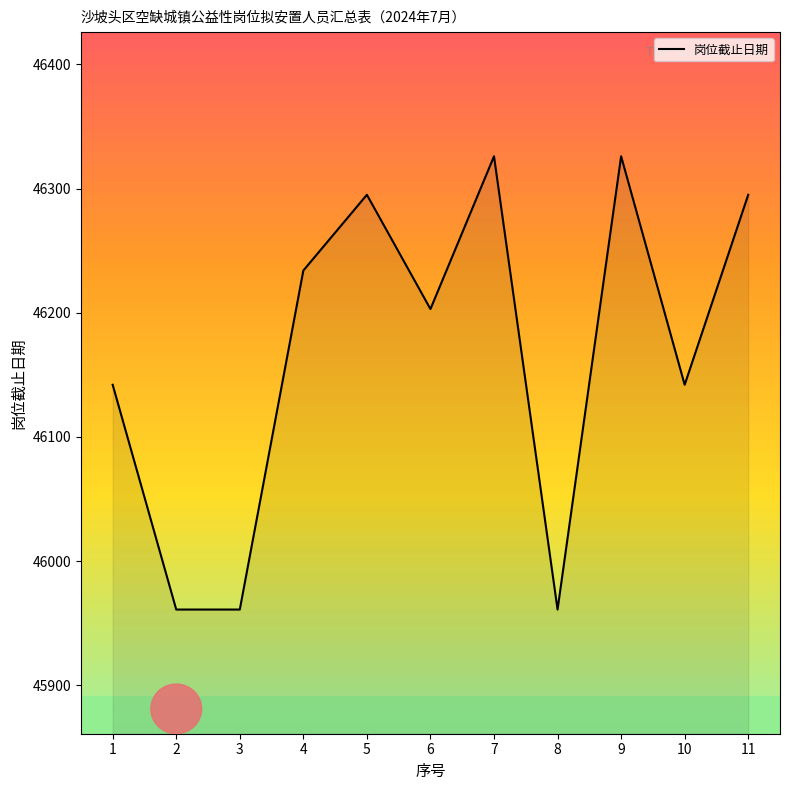

What is the greatest value displayed?

46326